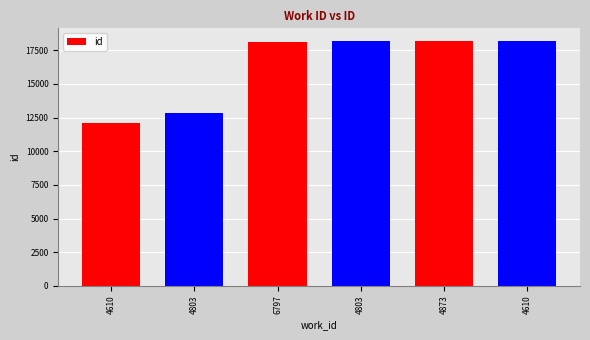

Between 4803 and 4610, which is larger?

4803